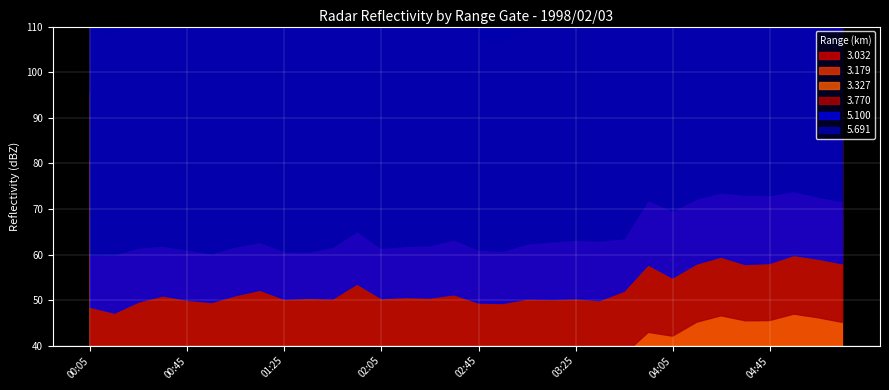

After their last crossing, which series has the higher values: 5.100 or 3.032?

3.032